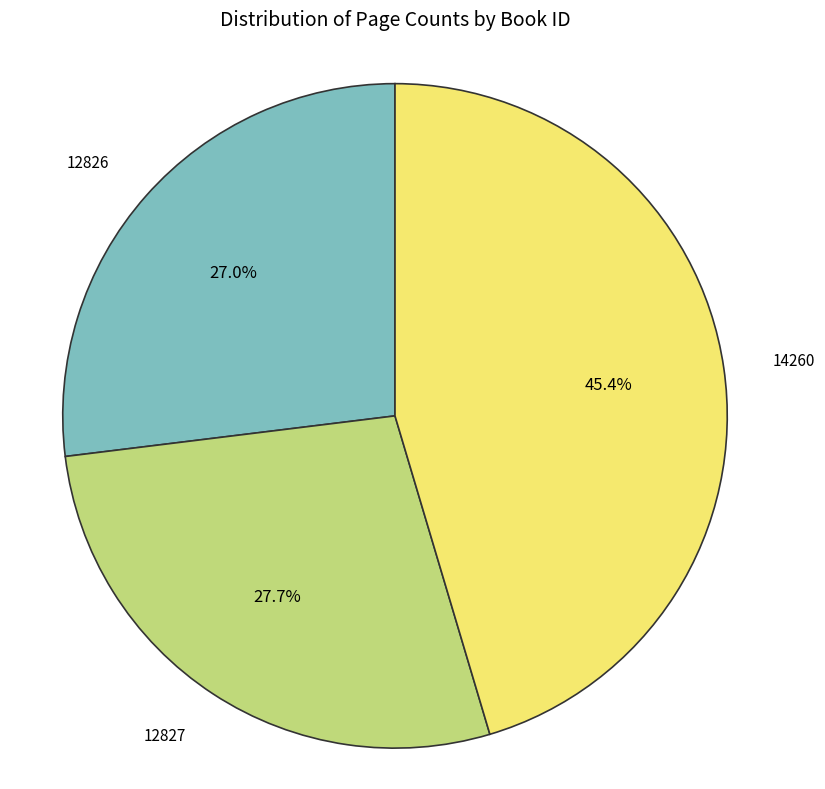

To the nearest percent, what is the average slice percentage?

33%